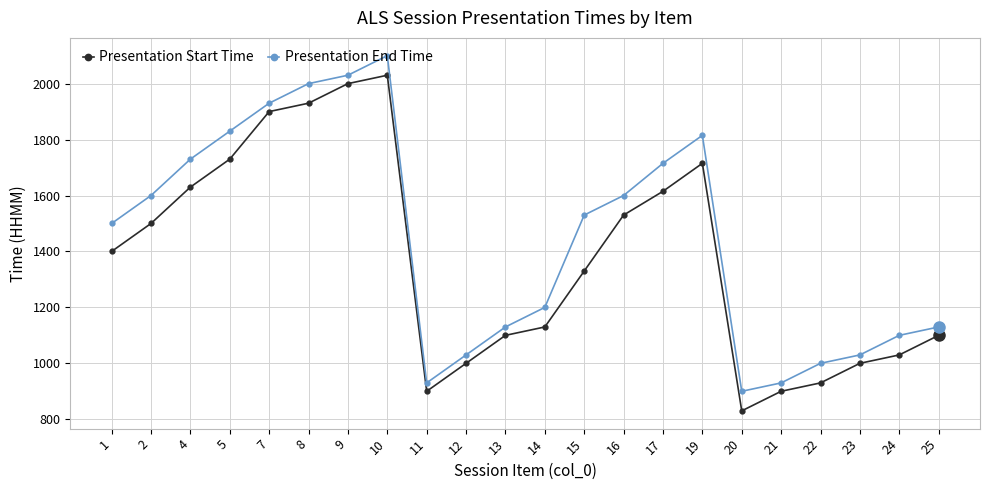

Is it true that Presentation Start Time equals 1030 at 24?

True